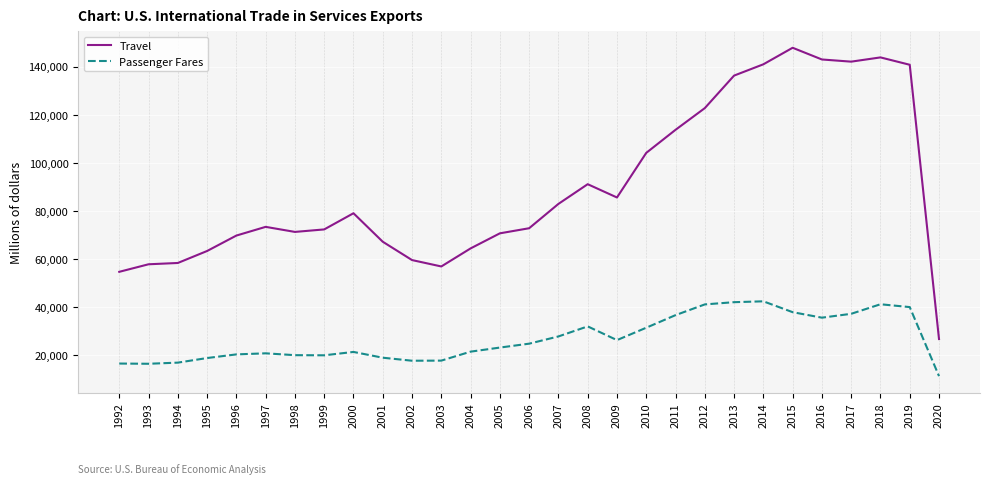

Read the Passenger Fares value at 2003, to the nearest 50.

17850